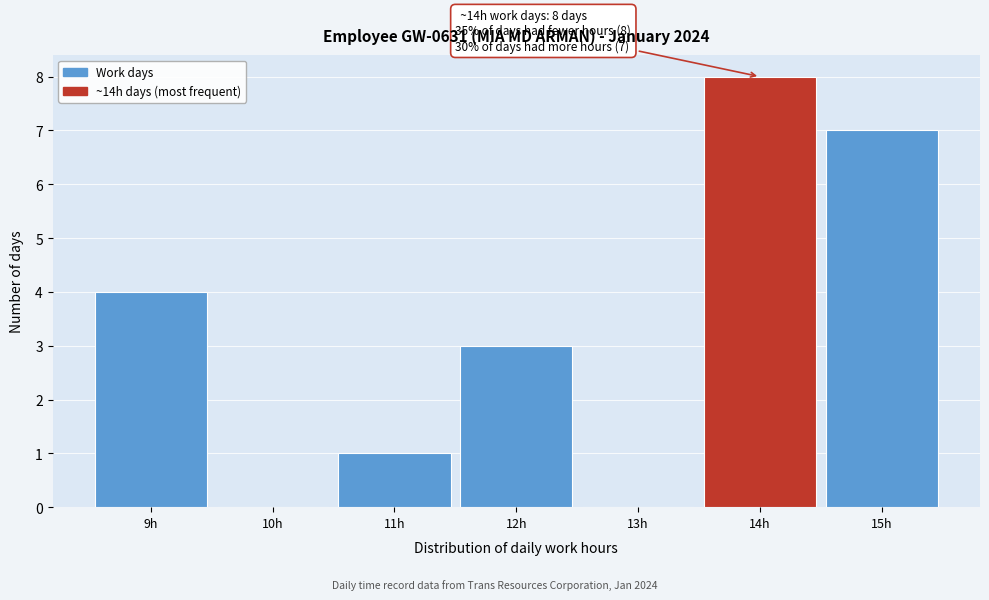

Which range on the x-axis has the tallest bar?

13.5 to 14.5